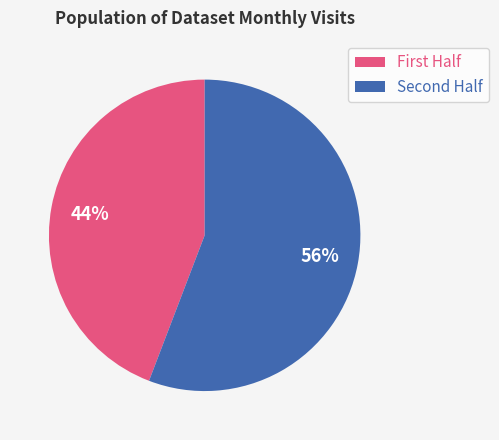

To the nearest percent, what is the difference between the largest and smallest slice percentages?

12%